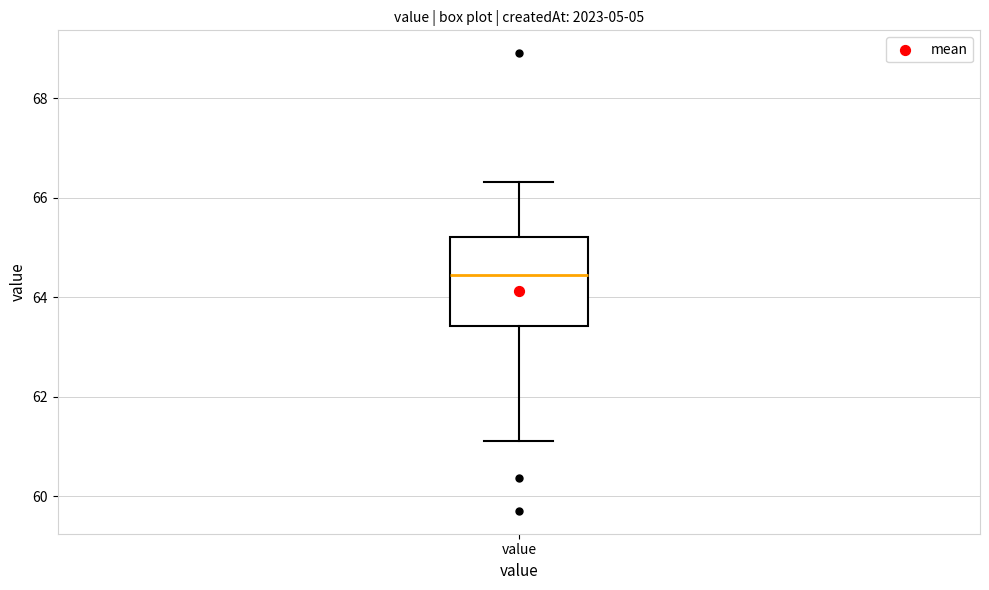

Read this box plot against the y-axis: the position of the median line, the range covered by the box, and the ends of both whiskers. The values are not printed on the chart, so give them approximately, as read against the axis.

median 64.4, box 63.4 to 65.2, whiskers 61.2 to 66.4